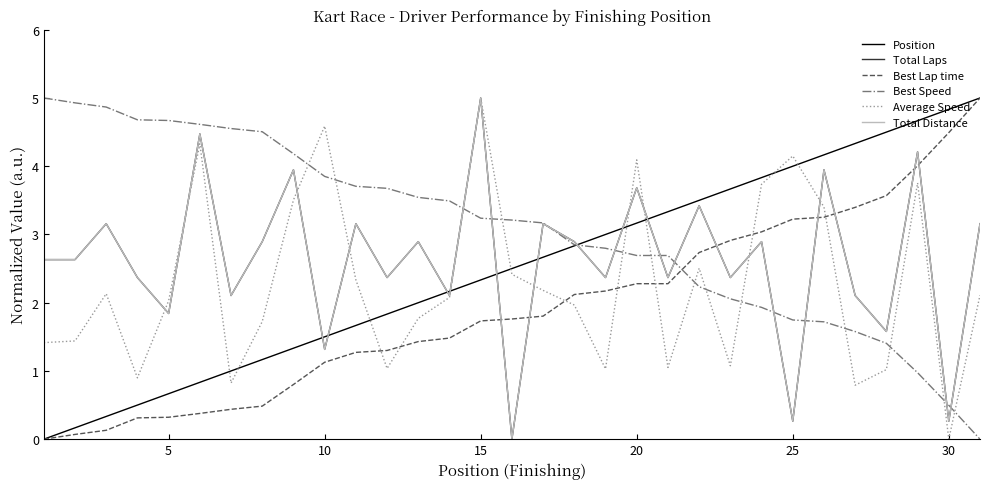

Does the chart have visible grid lines?

No